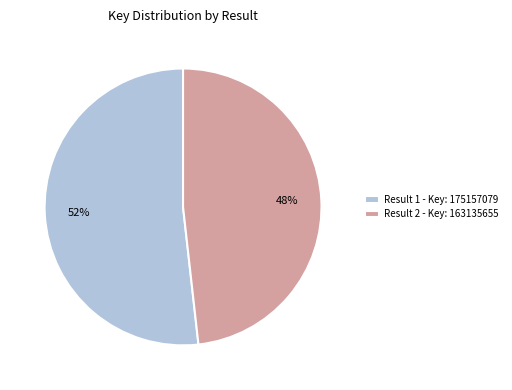

True or false: Result 1 - Key: 175157079 accounts for 40% of the total.

False